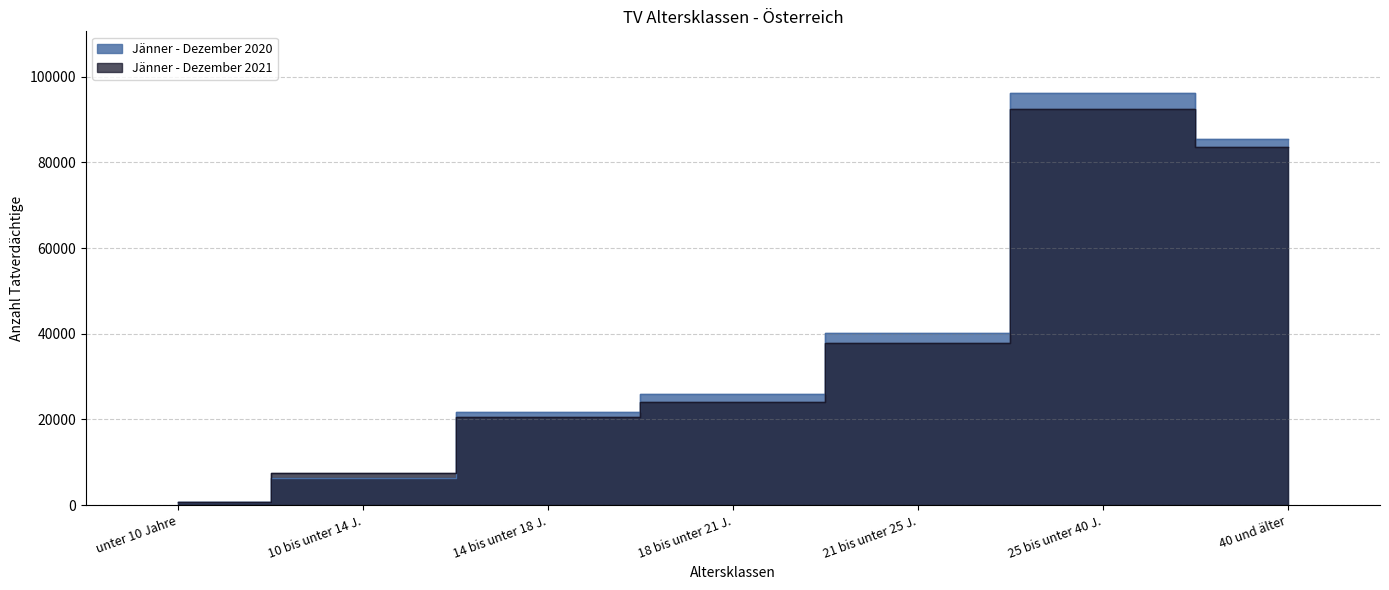

What are all the series names shown in the legend?

Jänner - Dezember 2020, Jänner - Dezember 2021